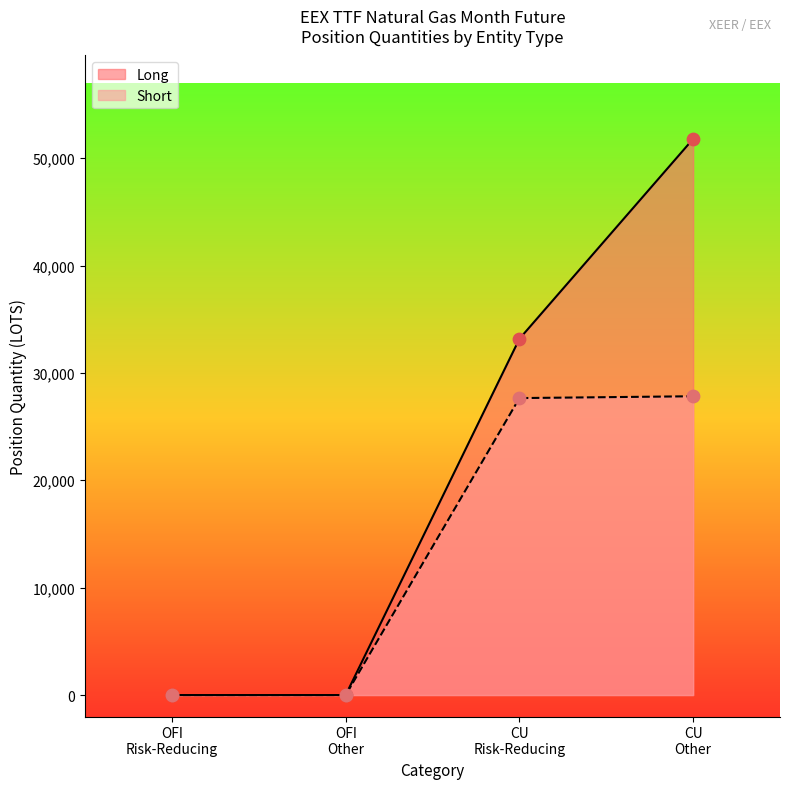

Which series reaches the maximum Y coordinate?

Long